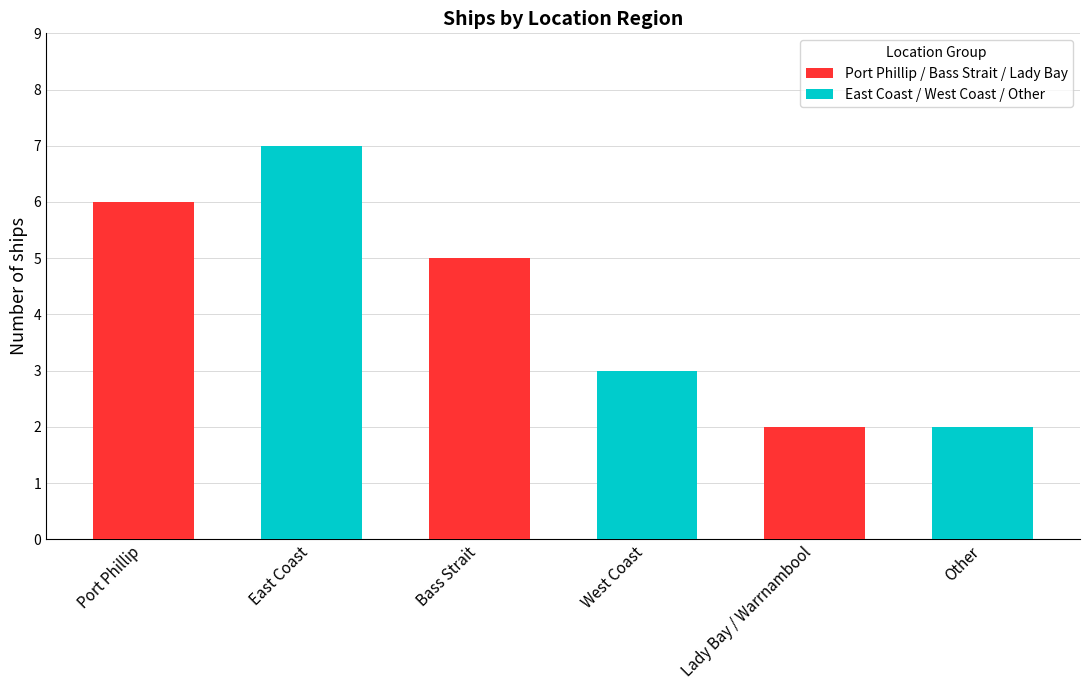

Rank the categories by value from lowest to highest.

Lady Bay / Warrnambool, Other, West Coast, Bass Strait, Port Phillip, East Coast